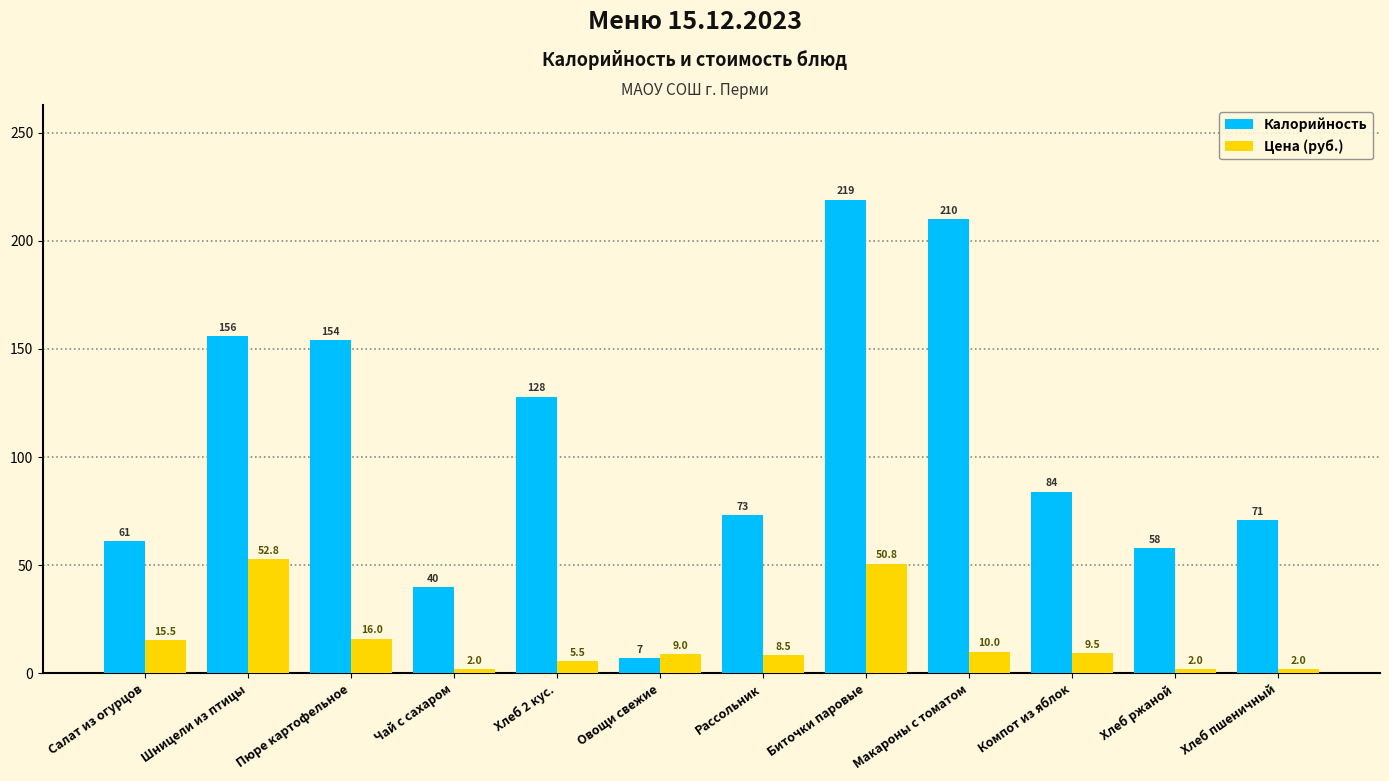

Reading right to left, extract all data points from this chart.

Калорийность: 71.0	58.0	84.0	210.0	219.0	73.0	7.0	128.0	40.0	154.0	156.0	61.0
Цена (руб.): 2.0	2.0	9.5	10.0	50.8	8.5	9.0	5.5	2.0	16.0	52.8	15.5